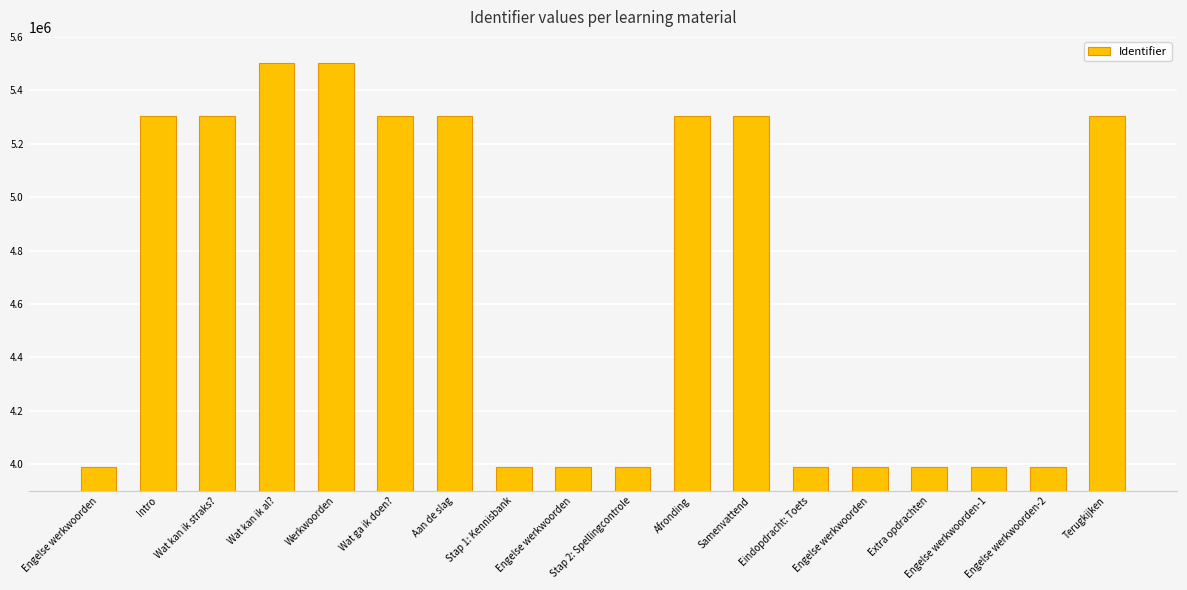

What is the sum of the values at Eindopdracht: Toets and Intro?

9293465